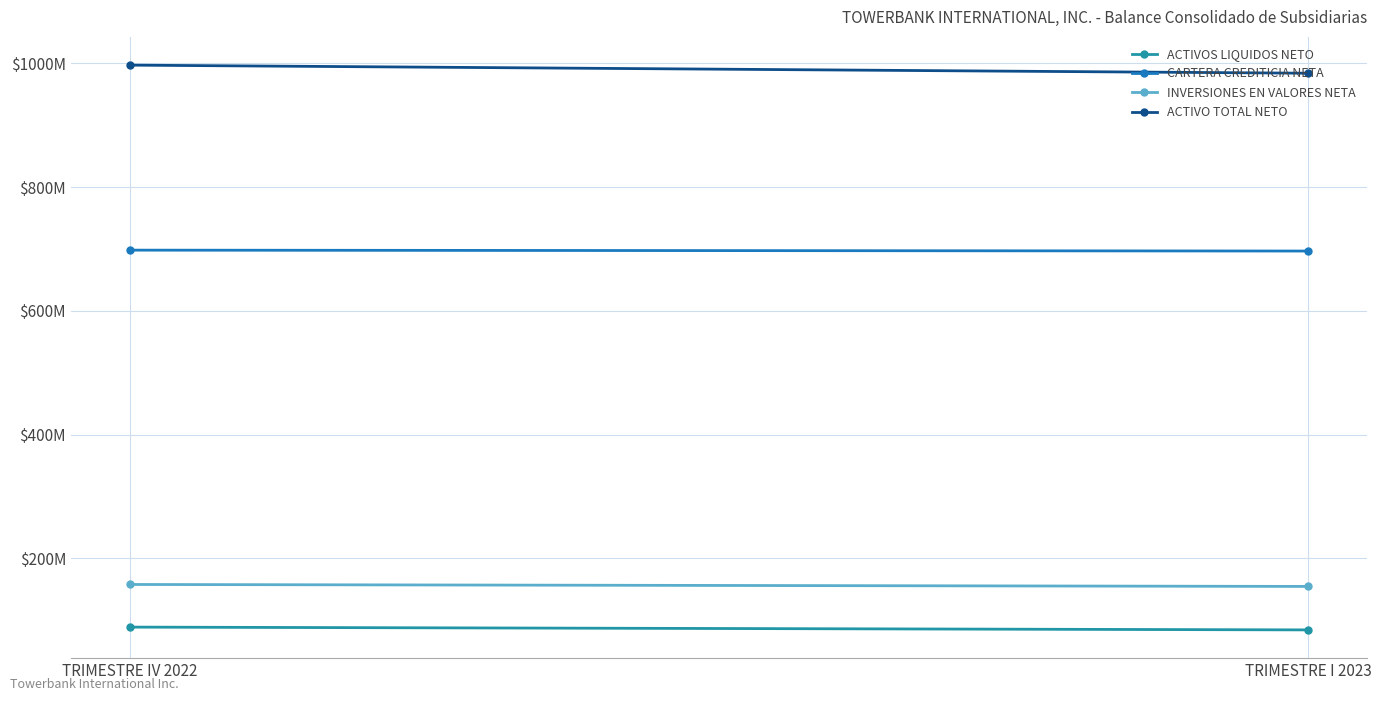

At how many categories does at least one series exceed 951964520?

2